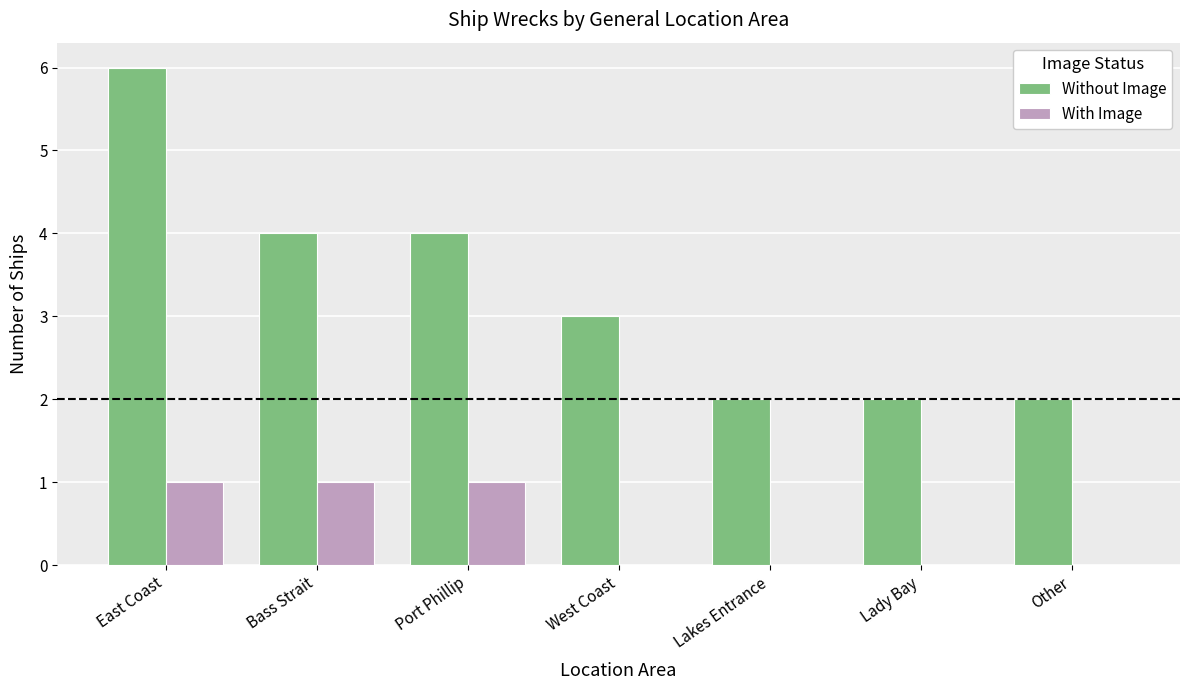

What is the maximum value for With Image?

1